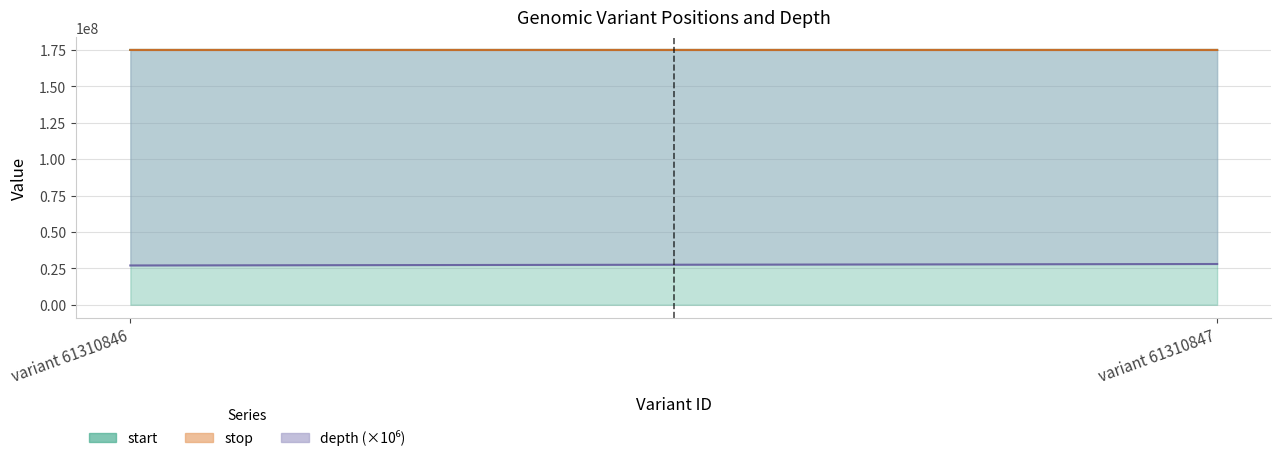

Is the value of stop at variant 61310846 greater than the value of start at variant 61310846?

Yes